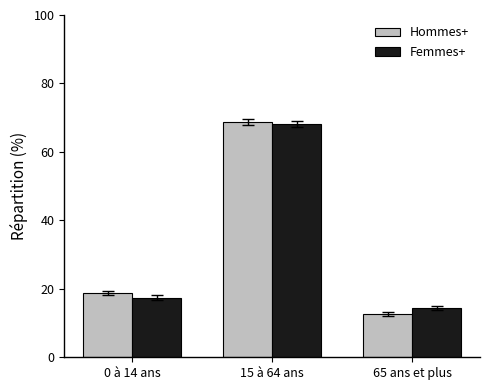

At which label is Hommes+ closest to 40?

0 à 14 ans